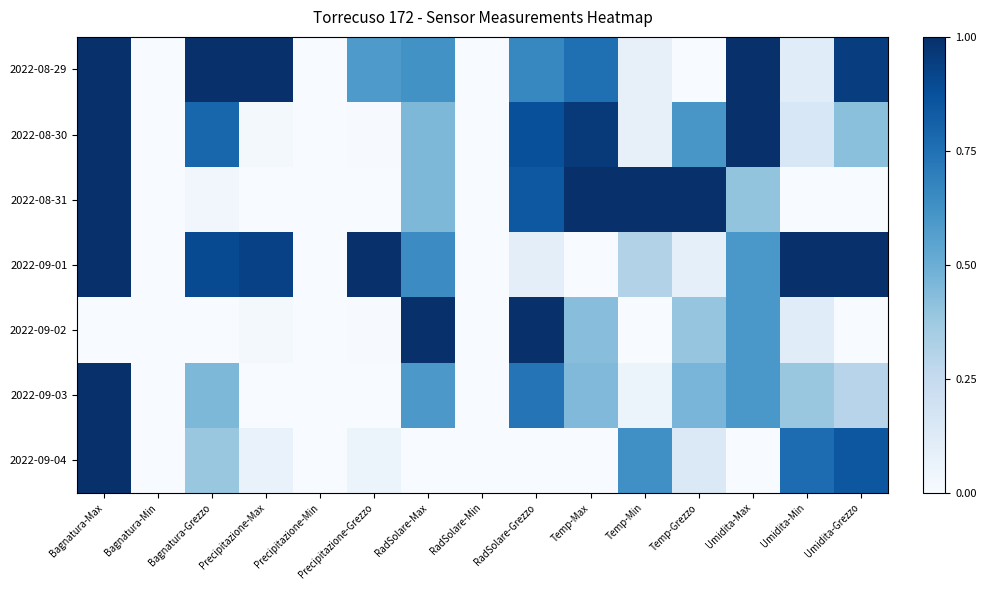

How many data points does each series have?

15